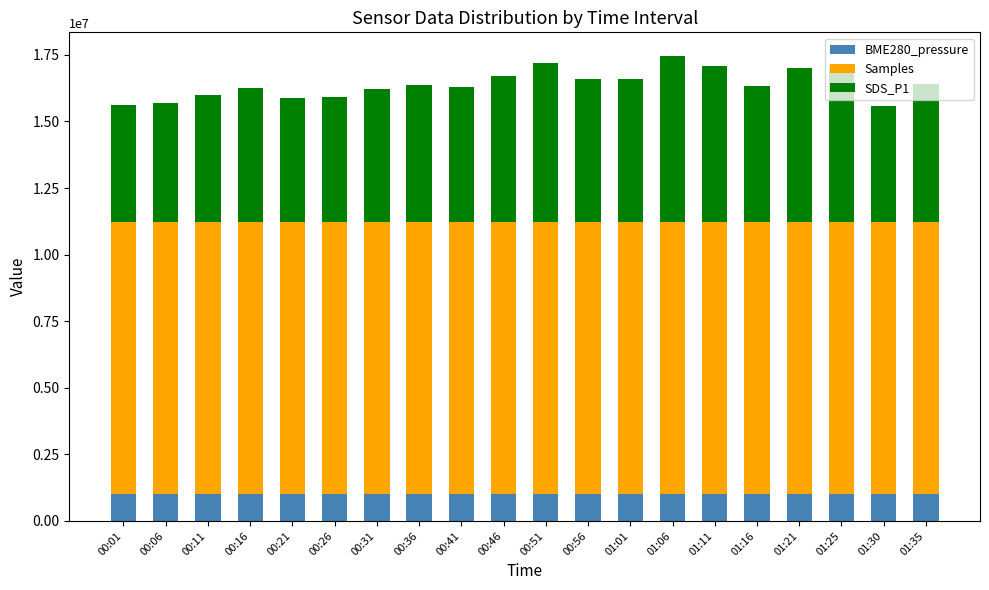

What is the minimum value for BME280_pressure?

1001172.5